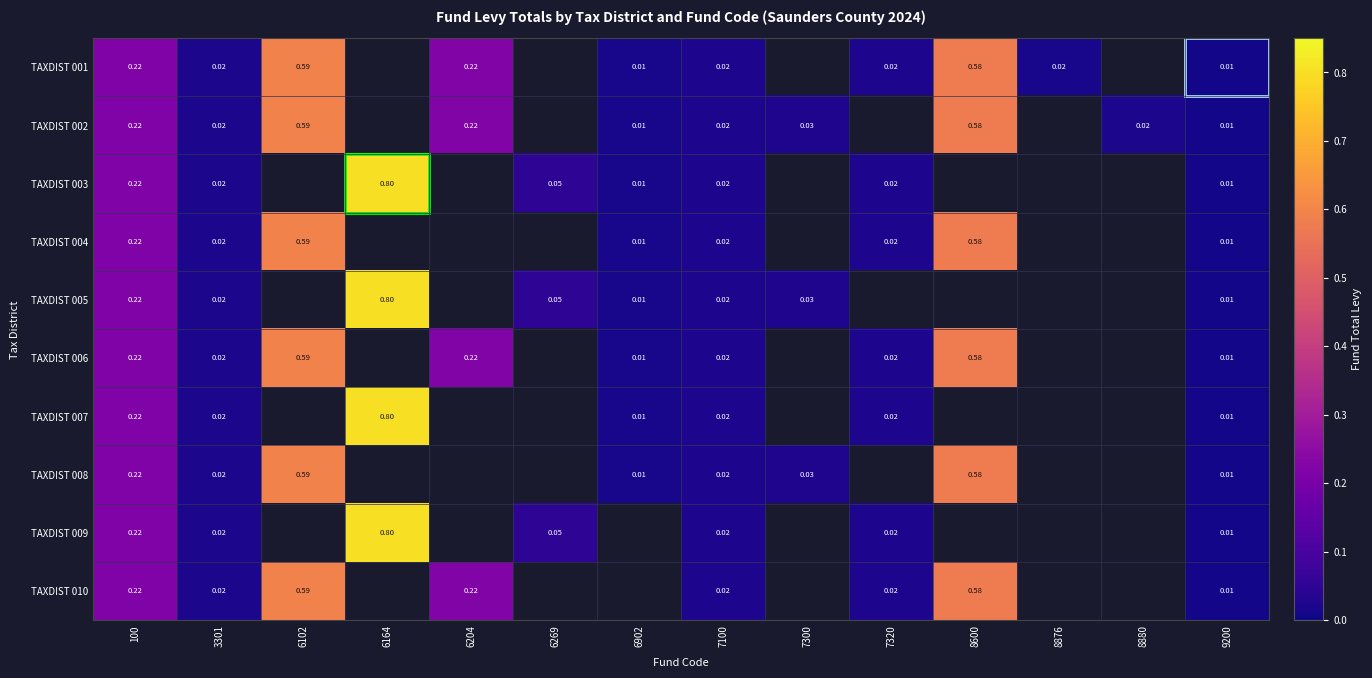

Rank the series by their maximum value, from lowest to highest.

TAXDIST 001, TAXDIST 002, TAXDIST 004, TAXDIST 006, TAXDIST 008, TAXDIST 010, TAXDIST 003, TAXDIST 005, TAXDIST 007, TAXDIST 009